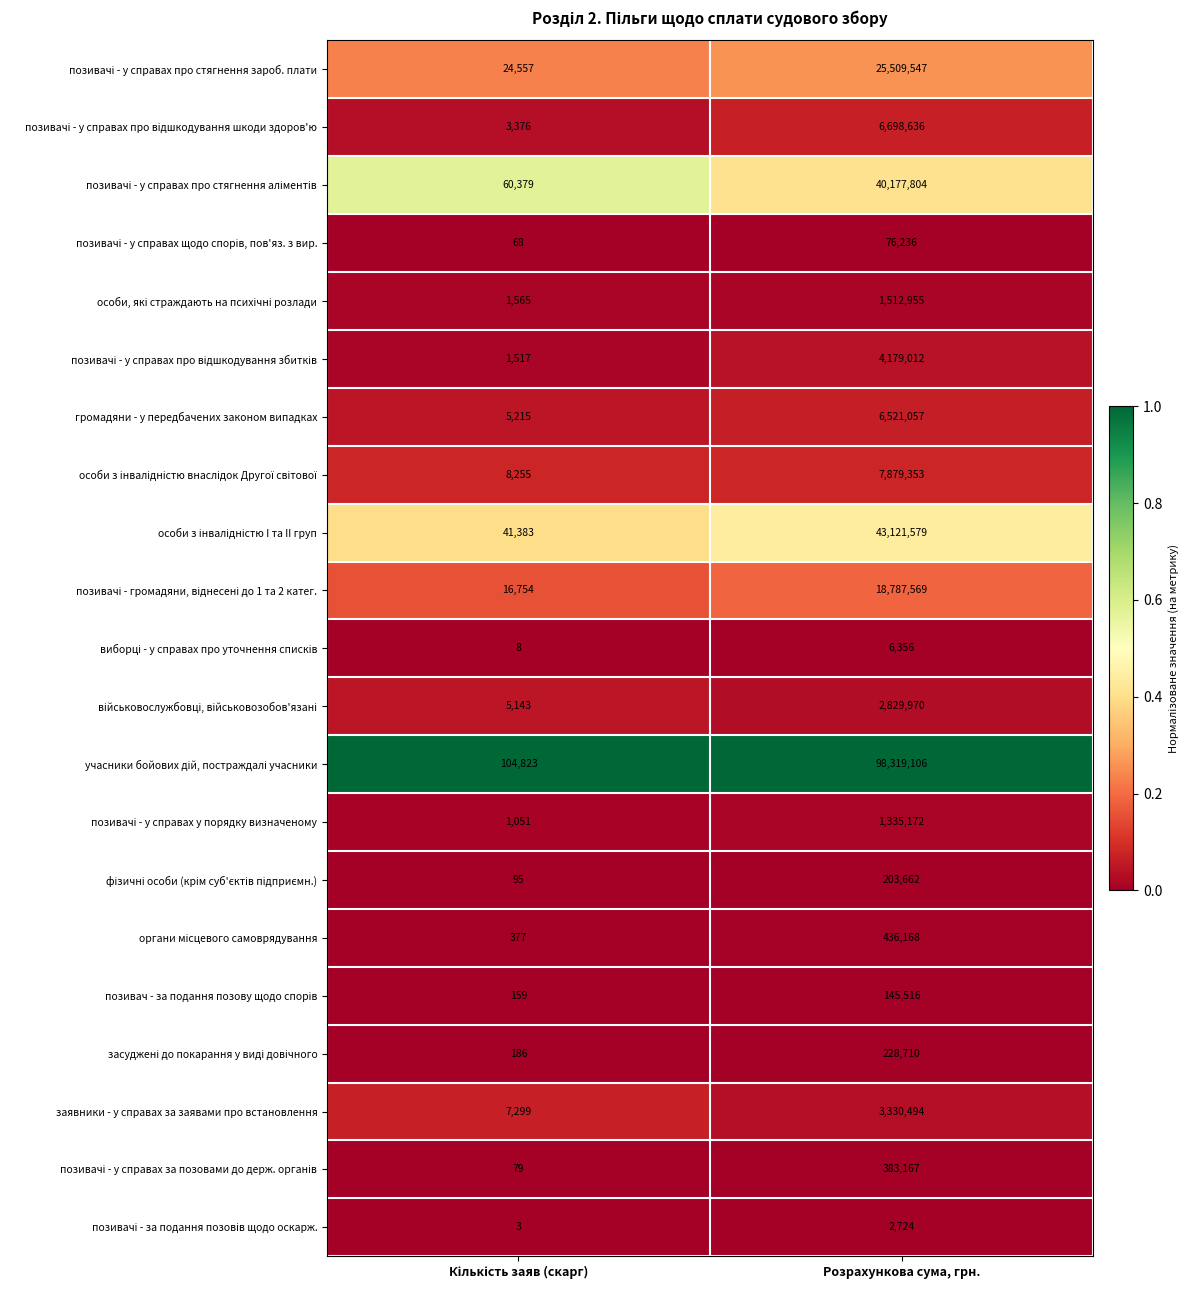

What is the highest value of the громадяни - у передбачених законом випадках series?

6521057